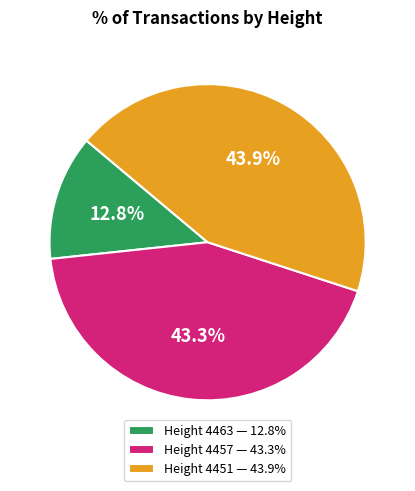

What is the largest slice in the pie chart?

Height 4451 — 43.9%